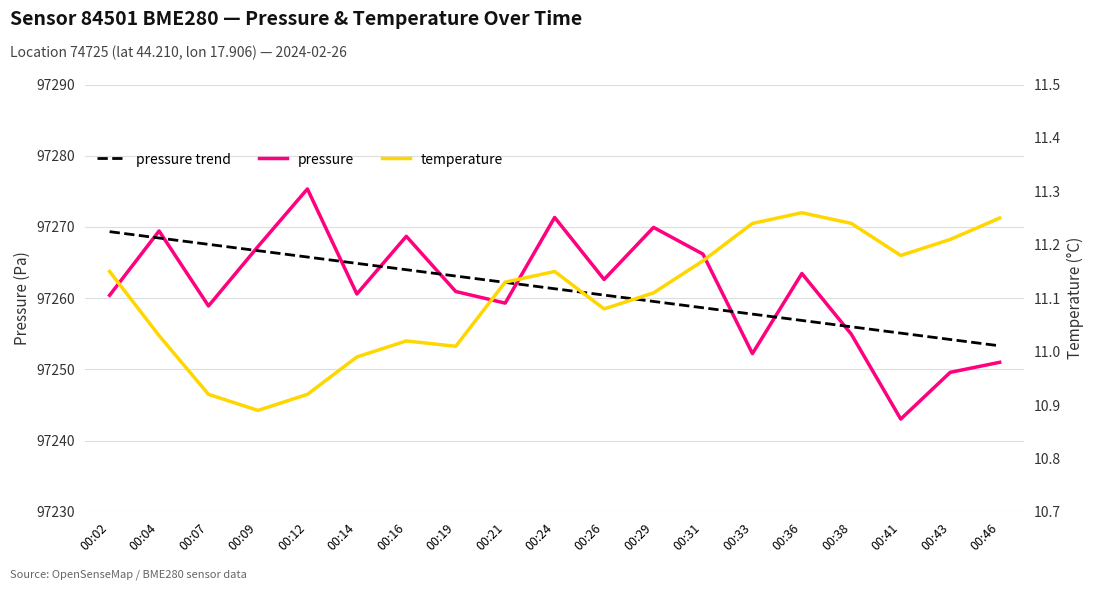

What is the sum of the pressure values at 00:14 and 00:46?

194511.6